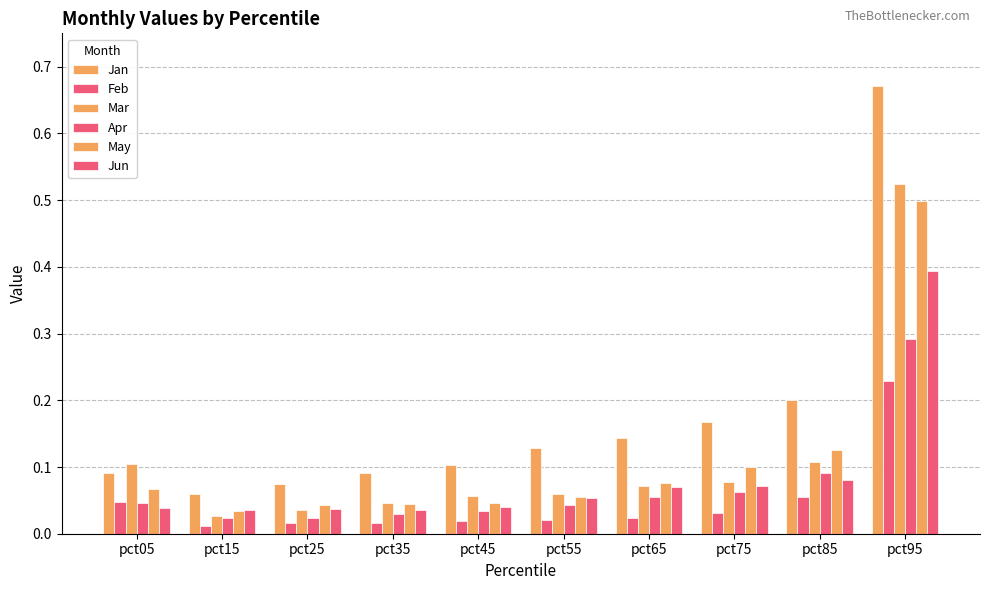

True or false: Apr has a value of 0.0 at pct15.

False